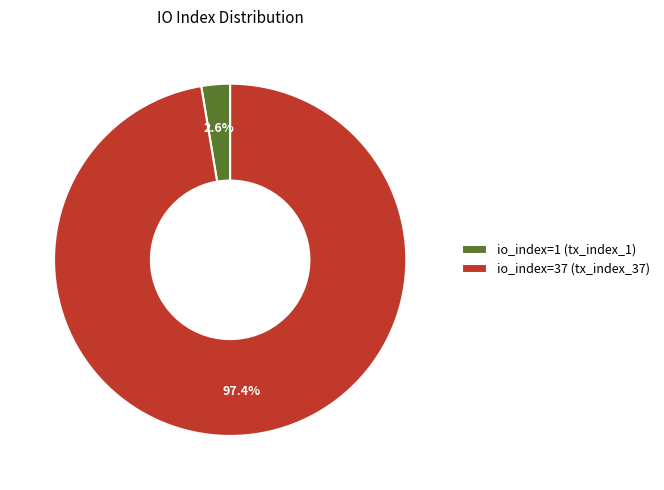

Rank the categories by value from highest to lowest.

io_index=37 (tx_index_37), io_index=1 (tx_index_1)